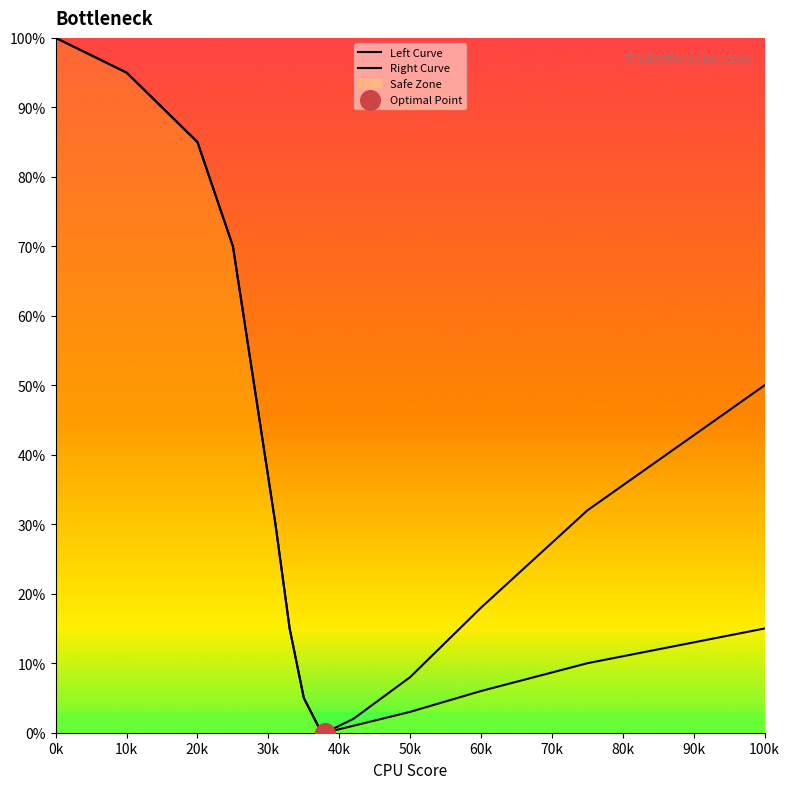

Which series has the largest Y range (max minus min)?

Left Curve